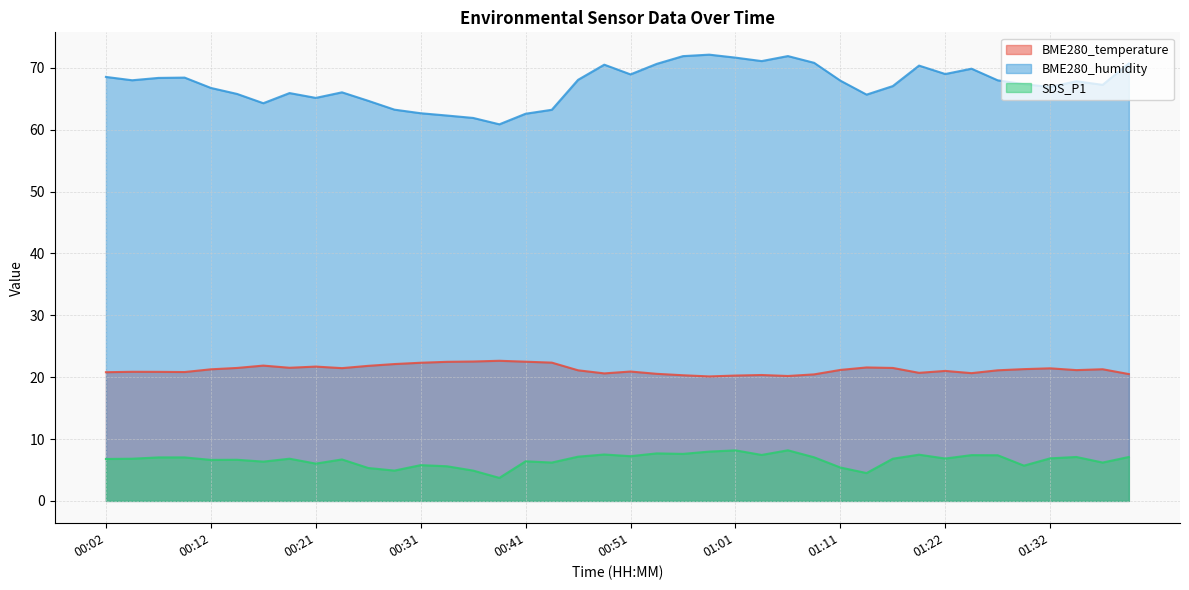

Reading left to right, what are all the values shown in this chart?

BME280_temperature: 00:02=20.8	00:04=20.9	00:07=20.9	00:09=20.8	00:12=21.3	00:14=21.5	00:16=21.9	00:19=21.5	00:21=21.7	00:24=21.5	00:26=21.8	00:29=22.1	00:31=22.3	00:34=22.5	00:36=22.5	00:39=22.6	00:41=22.5	00:44=22.4	00:46=21.1	00:49=20.6	00:51=20.9	00:54=20.5	00:56=20.3	00:59=20.1	01:01=20.3	01:04=20.4	01:06=20.2	01:09=20.4	01:11=21.2	01:14=21.6	01:16=21.5	01:19=20.7	01:22=21.0	01:25=20.6	01:27=21.1	01:30=21.3	01:32=21.4	01:35=21.1	01:37=21.3	01:40=20.5
BME280_humidity: 00:02=68.5	00:04=68.0	00:07=68.4	00:09=68.4	00:12=66.8	00:14=65.8	00:16=64.3	00:19=65.9	00:21=65.1	00:24=66.0	00:26=64.7	00:29=63.2	00:31=62.7	00:34=62.3	00:36=61.9	00:39=60.9	00:41=62.6	00:44=63.2	00:46=68.1	00:49=70.5	00:51=68.9	00:54=70.6	00:56=71.9	00:59=72.1	01:01=71.7	01:04=71.1	01:06=71.9	01:09=70.8	01:11=67.9	01:14=65.7	01:16=67.0	01:19=70.4	01:22=69.0	01:25=69.9	01:27=68.0	01:30=67.4	01:32=66.9	01:35=67.8	01:37=67.2	01:40=70.7
SDS_P1: 00:02=6.8	00:04=6.8	00:07=7.0	00:09=7.0	00:12=6.6	00:14=6.7	00:16=6.3	00:19=6.8	00:21=6.0	00:24=6.7	00:26=5.3	00:29=4.9	00:31=5.8	00:34=5.6	00:36=4.9	00:39=3.7	00:41=6.4	00:44=6.2	00:46=7.2	00:49=7.5	00:51=7.2	00:54=7.7	00:56=7.6	00:59=8.0	01:01=8.2	01:04=7.4	01:06=8.2	01:09=7.0	01:11=5.4	01:14=4.5	01:16=6.8	01:19=7.5	01:22=6.8	01:25=7.4	01:27=7.4	01:30=5.7	01:32=6.9	01:35=7.1	01:37=6.2	01:40=7.1